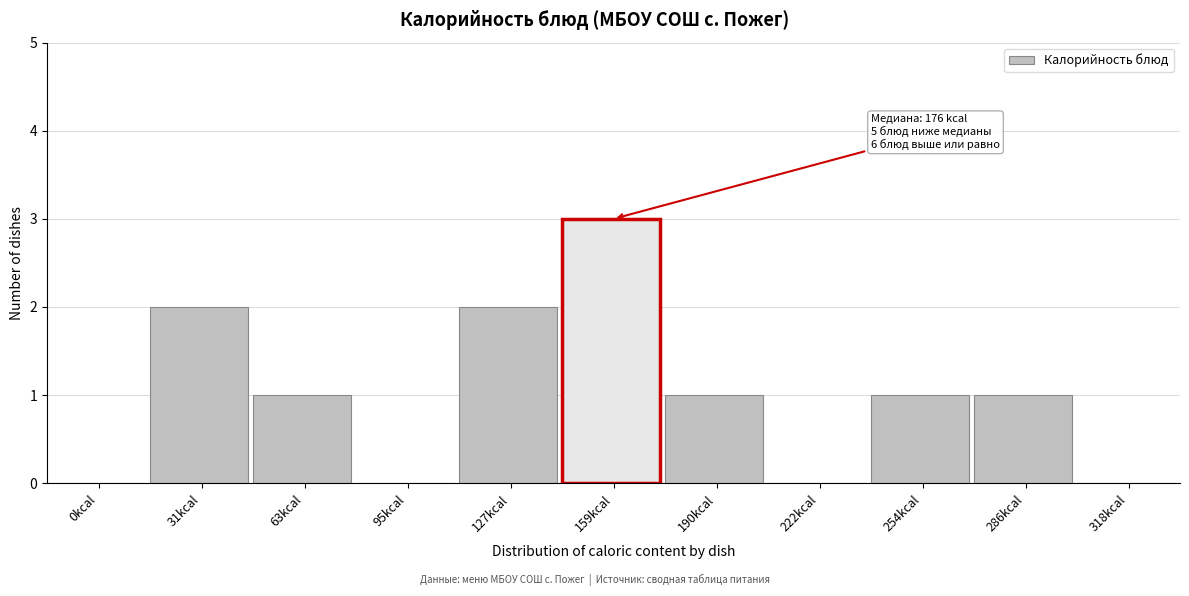

Reading left to right, extract all data points from this chart.

0kcal=0	31kcal=2	63kcal=1	95kcal=0	127kcal=2	159kcal=3	190kcal=1	222kcal=0	254kcal=1	286kcal=1	318kcal=0